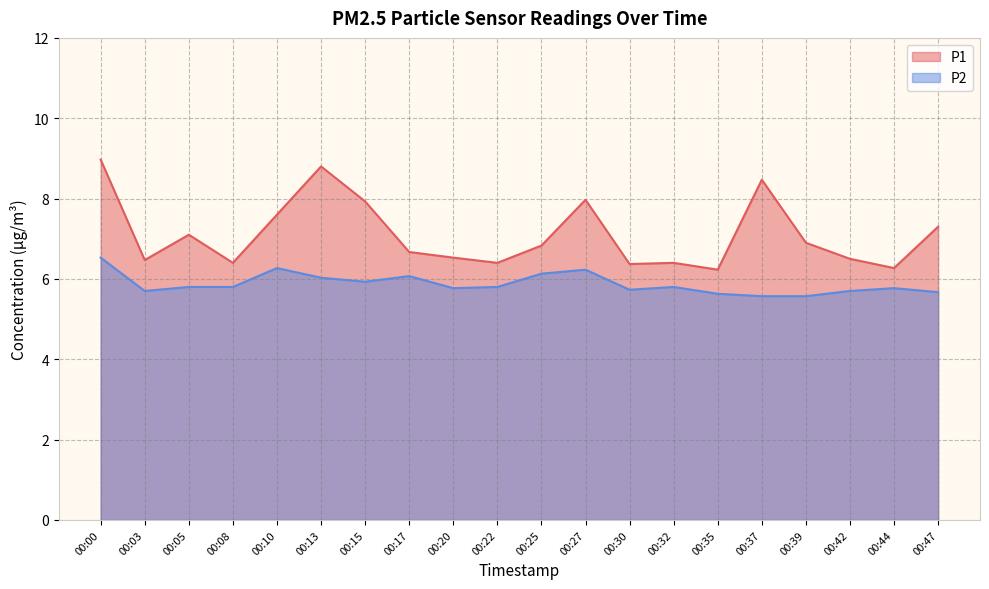

How many lines are shown in the chart?

2